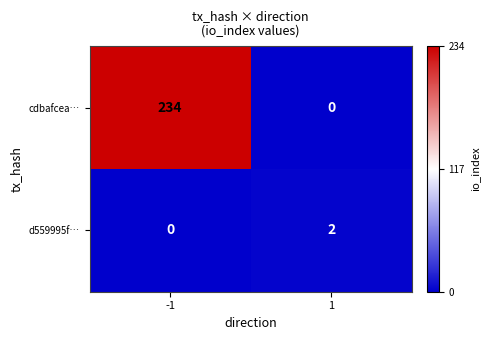

Reading left to right, list all the values displayed in this chart.

cdbafcea…: -1=234	1=0
d559995f…: -1=0	1=2